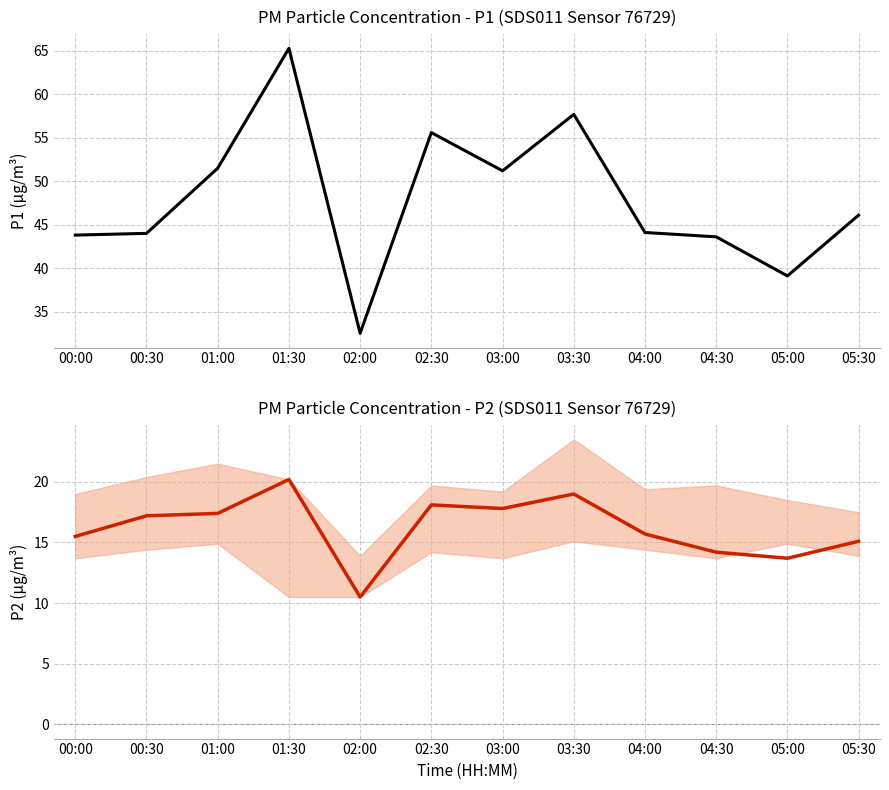

Is the value of P2 at 05:30 greater than the value of P1 at 01:30?

No